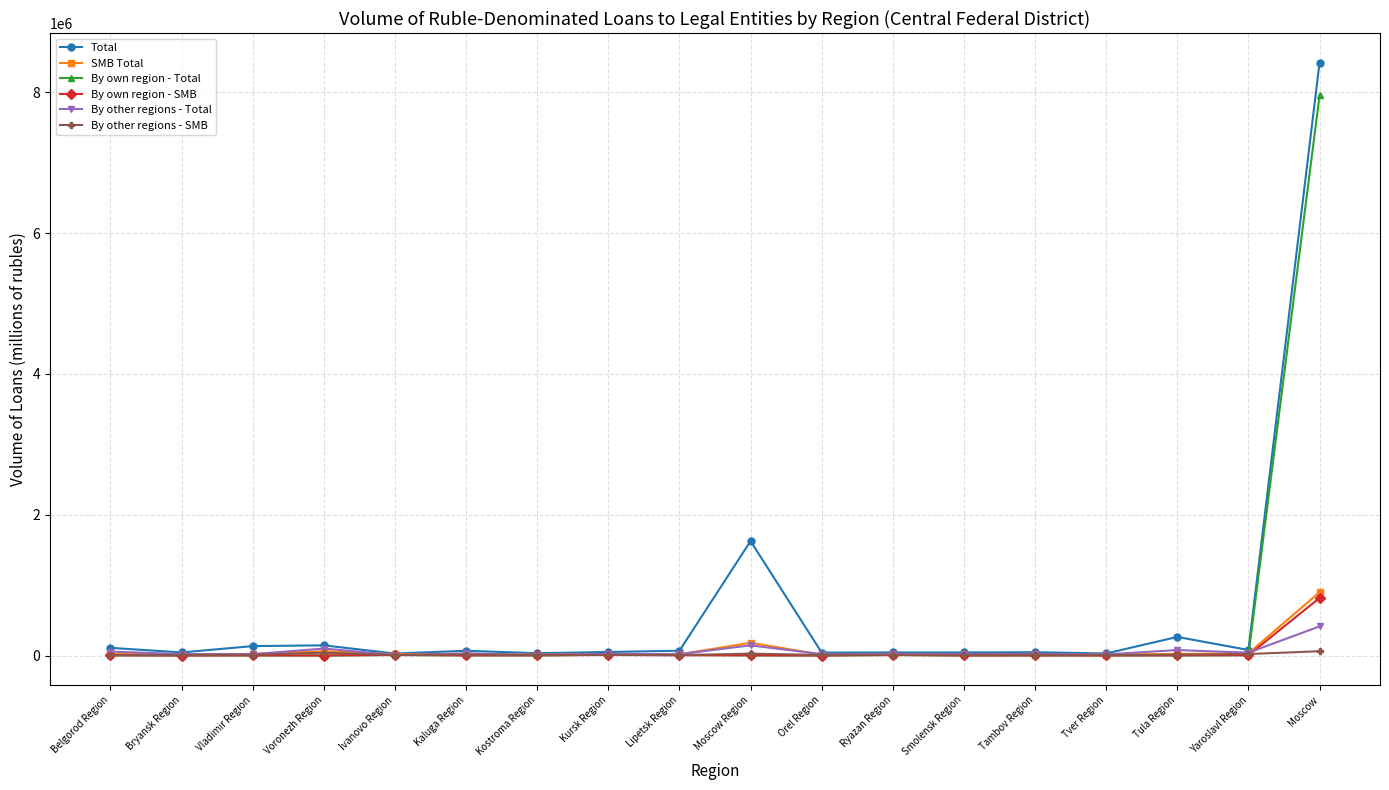

Which category has the highest value in the By own region - SMB series?

Moscow